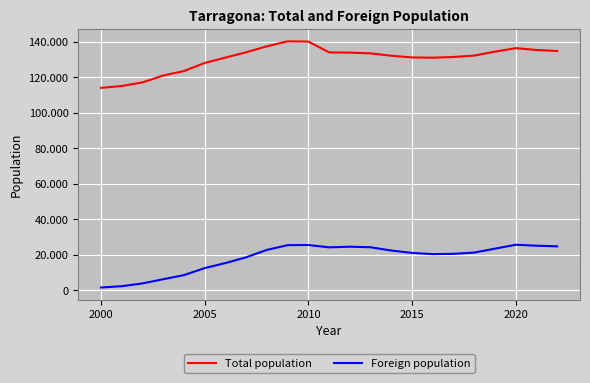

Is this an area chart (filled region under the line)?

No